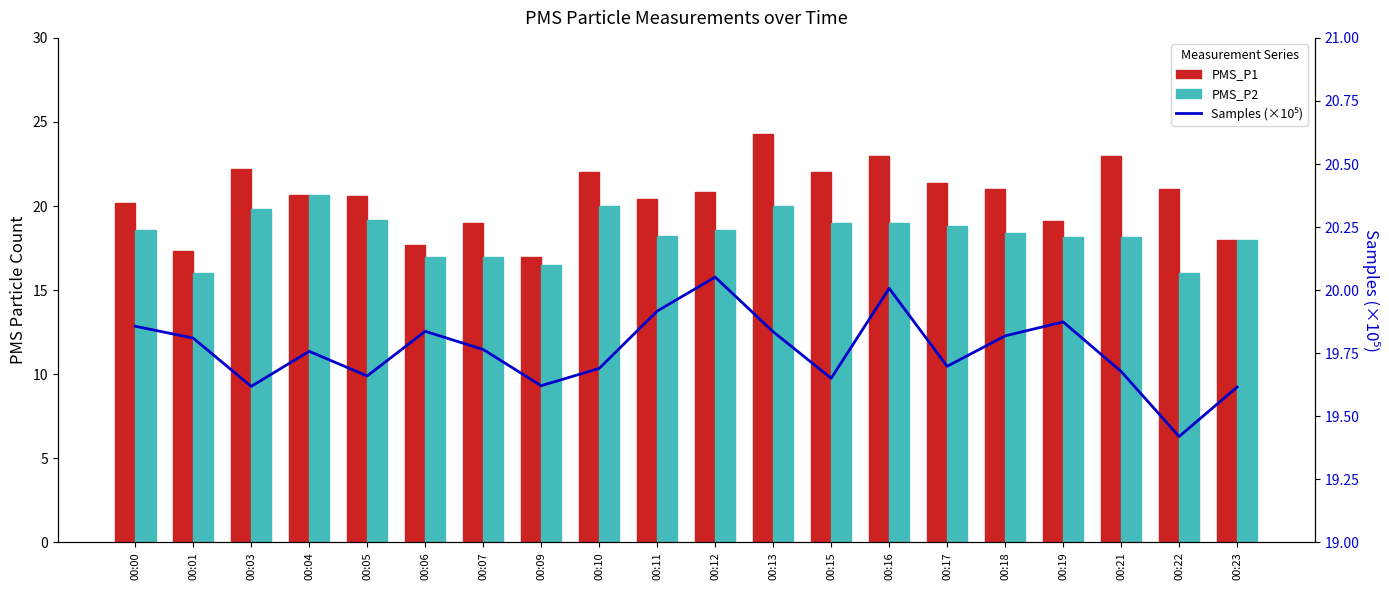

How many values in the PMS_P1 series exceed 20?

14